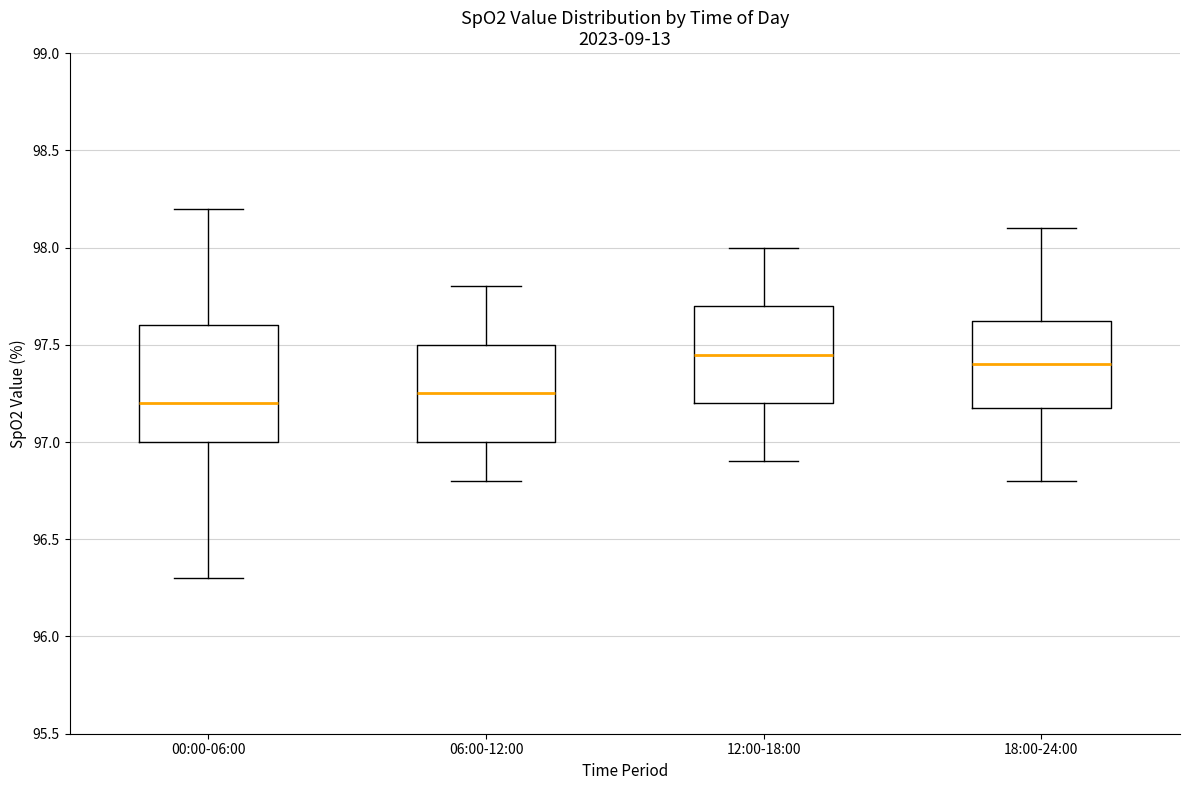

Reading left to right, transcribe this box plot: for each box, give where its median line is, the range the box spans, and where its two whiskers end, as read against the y-axis. The values are not printed on the chart, so give them approximately, as read against the axis.

00:00-06:00: median 97.20, box 97.00 to 97.60, whiskers 96.30 to 98.20
06:00-12:00: median 97.25, box 97.00 to 97.50, whiskers 96.80 to 97.80
12:00-18:00: median 97.45, box 97.20 to 97.70, whiskers 96.90 to 98.00
18:00-24:00: median 97.40, box 97.20 to 97.65, whiskers 96.80 to 98.10